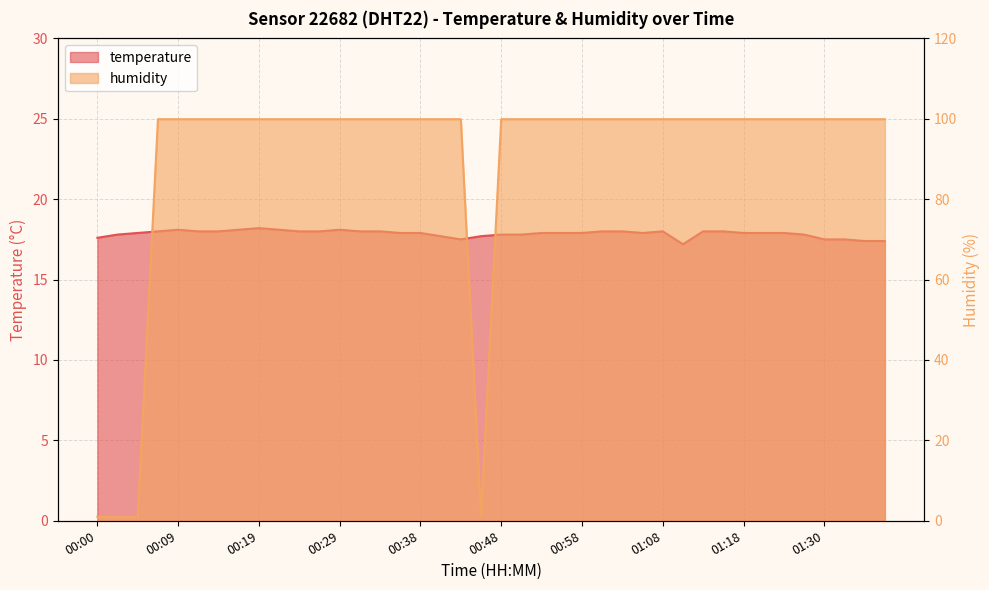

What is the difference between the highest and lowest values at 00:41?

82.2